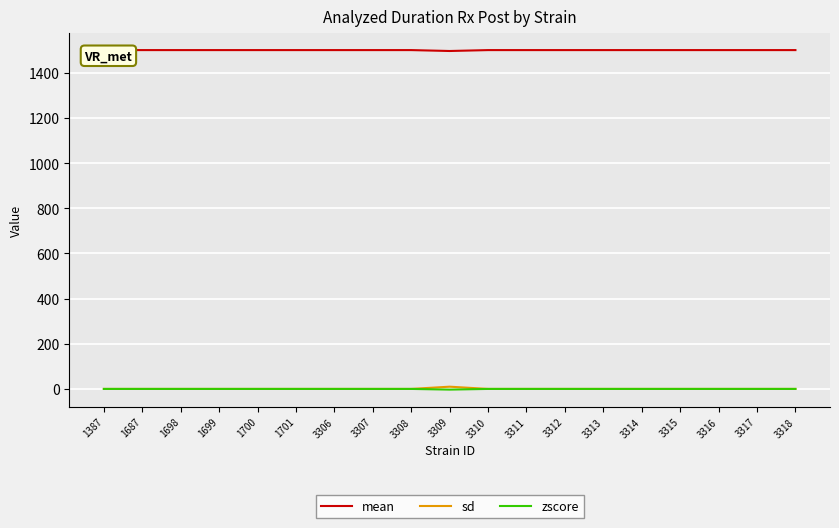

Count the mean values in the range 1500 to 1501.

18